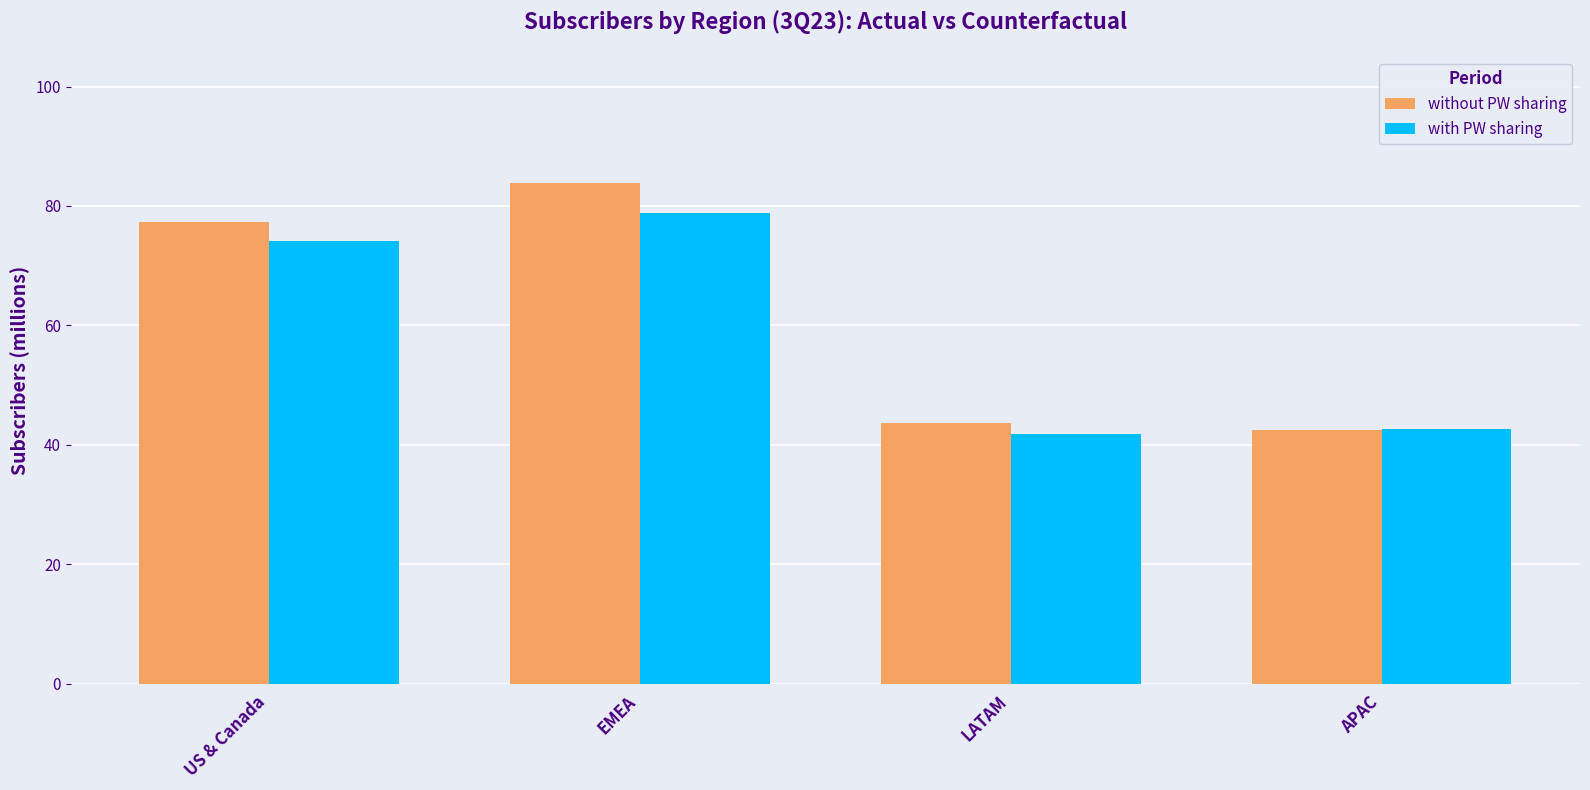

At which category does the chart reach its peak across all series?

EMEA